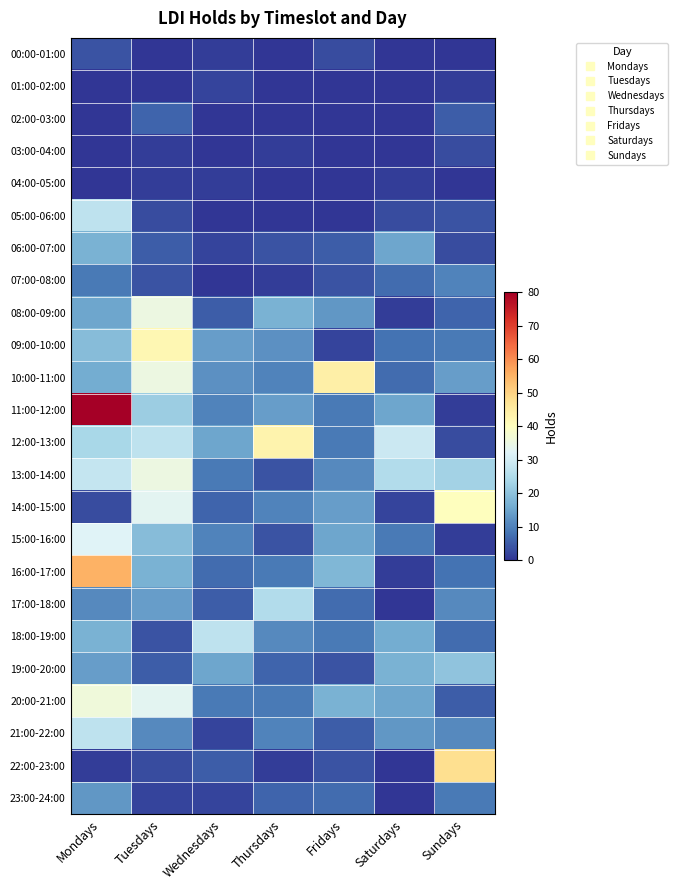

What is the greatest value displayed?

80